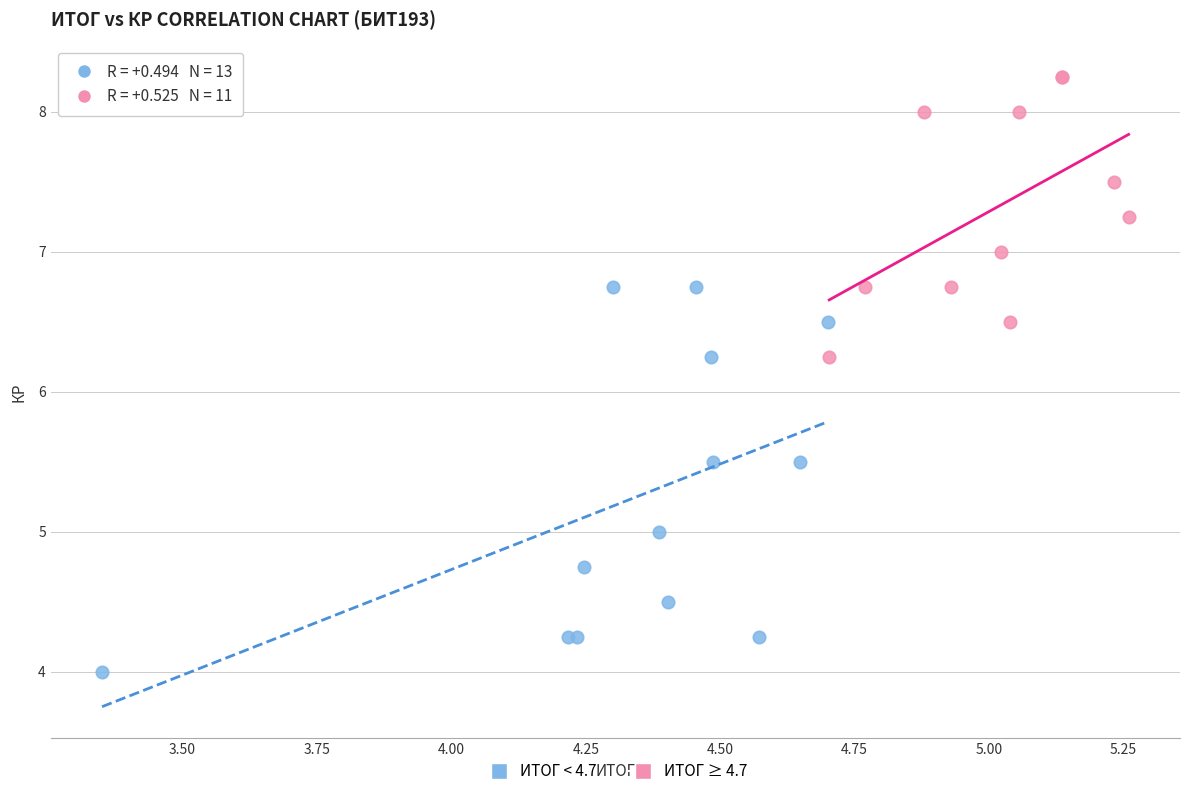

What are all the series names shown in the legend?

ИТОГ < 4.7, ИТОГ ≥ 4.7